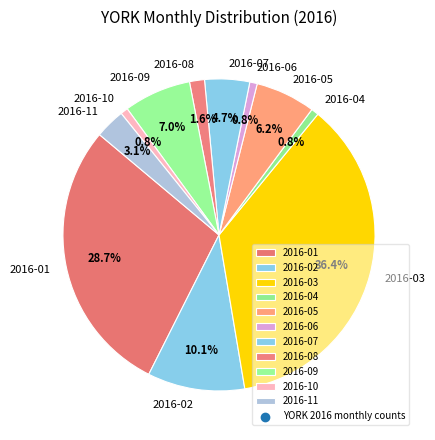

The 2016-04 slice represents 15% of the pie. True or false?

False